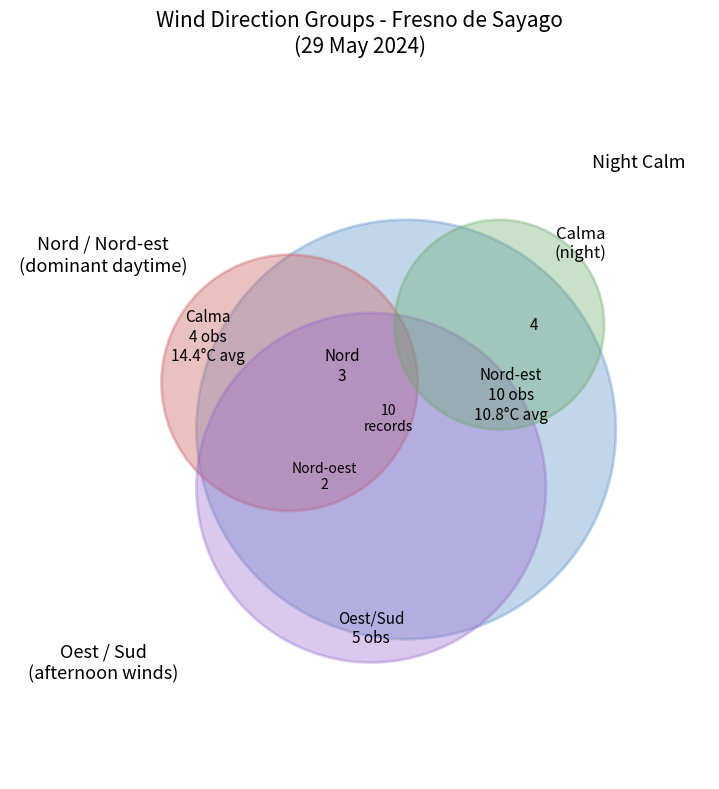

Is the sum of Calma and Sud-oest greater than half?

No